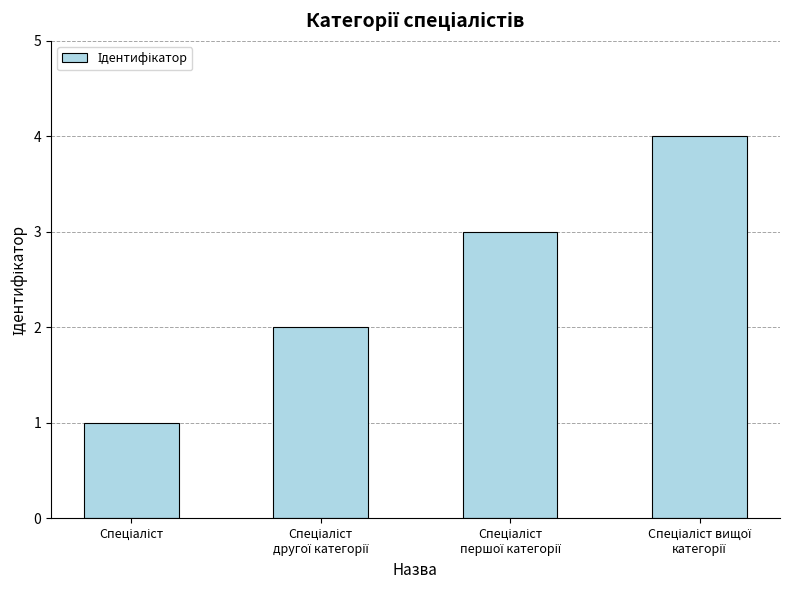

How many values are between 2 and 4?

3